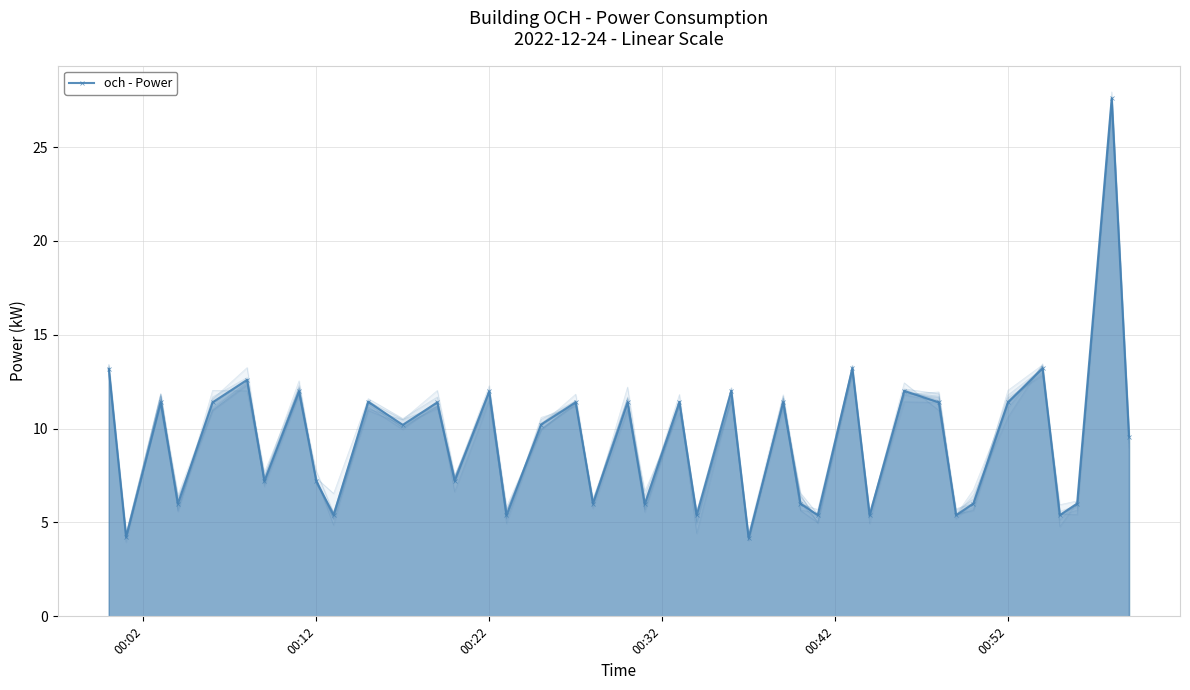

How many values are below 10?

19